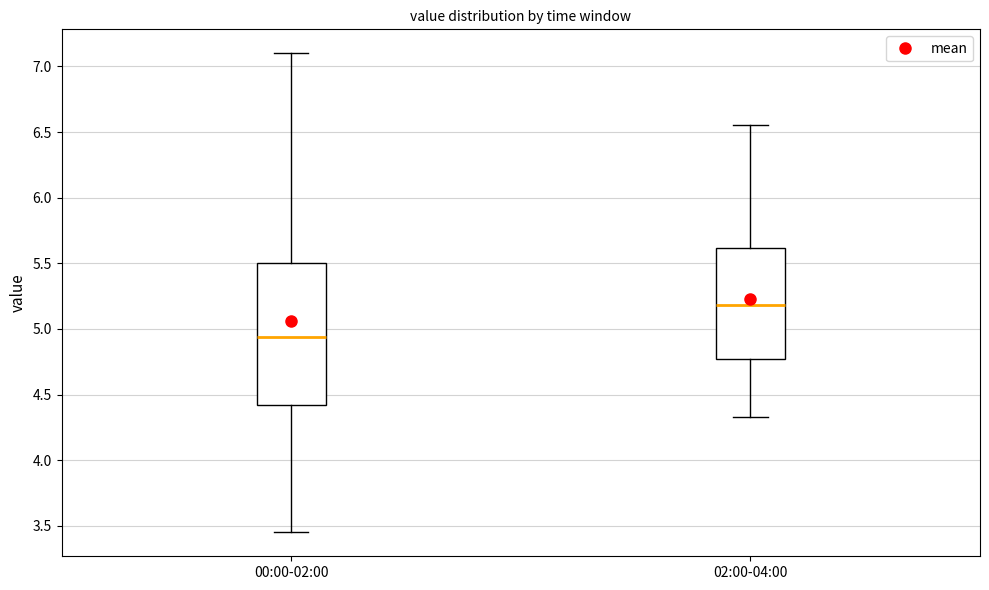

Which box's median line is the lowest?

00:00-02:00